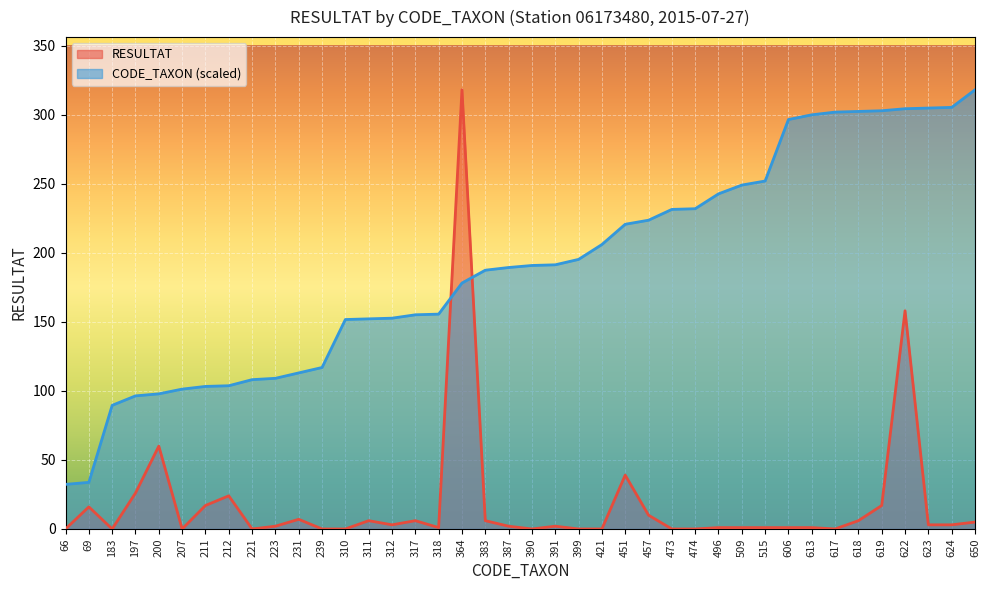

Where is the first local minimum for RESULTAT?

183